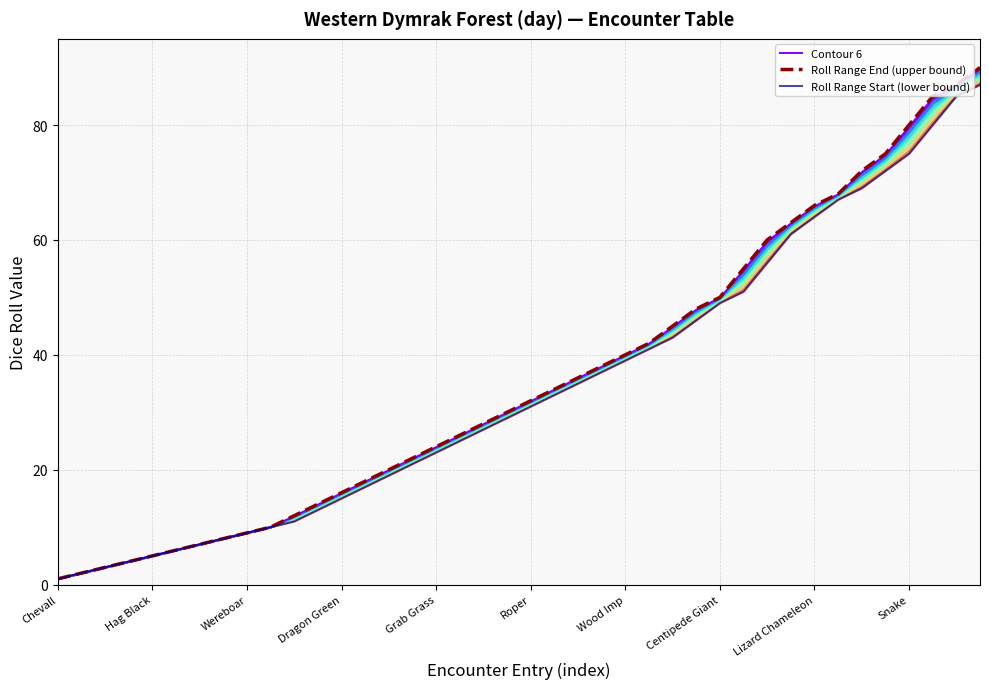

Does the chart display data point markers on the line(s)?

No